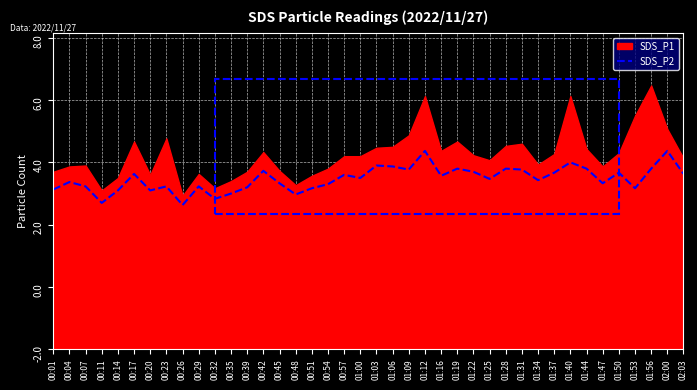

The chart shows a value of 9.9 at 01:19. True or false?

False